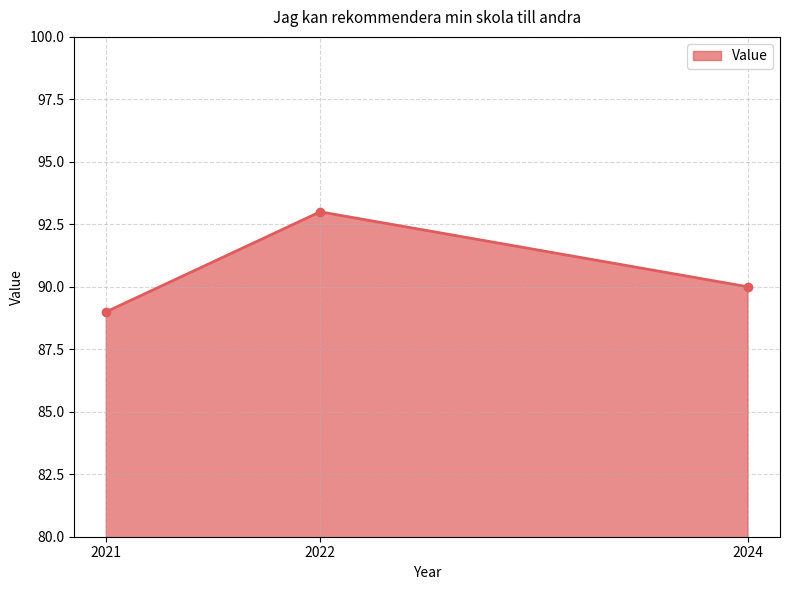

What is the average value?

91